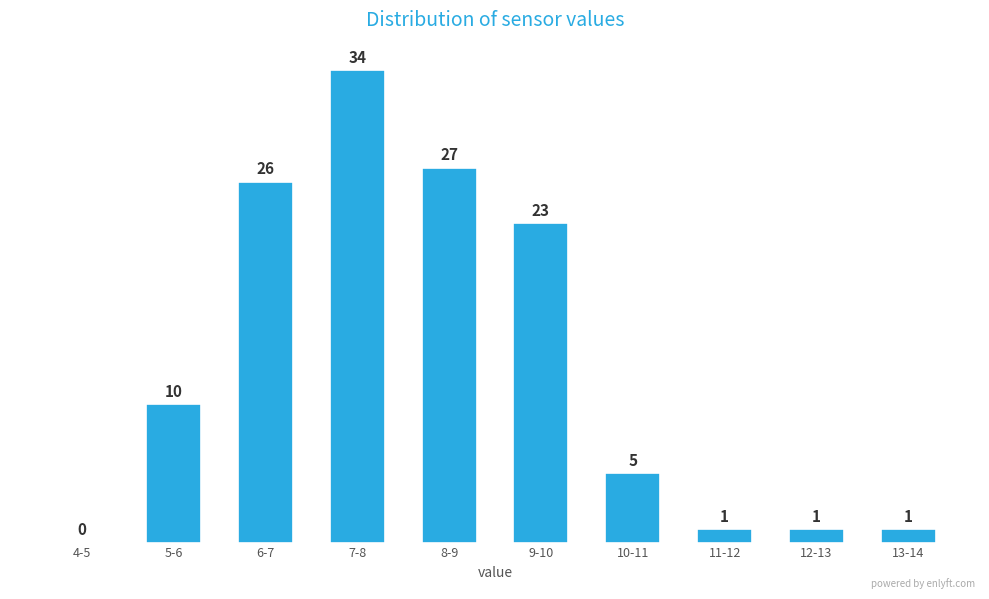

Reading left to right, what are all the values shown in this chart?

4-5=0	5-6=10	6-7=26	7-8=34	8-9=27	9-10=23	10-11=5	11-12=1	12-13=1	13-14=1